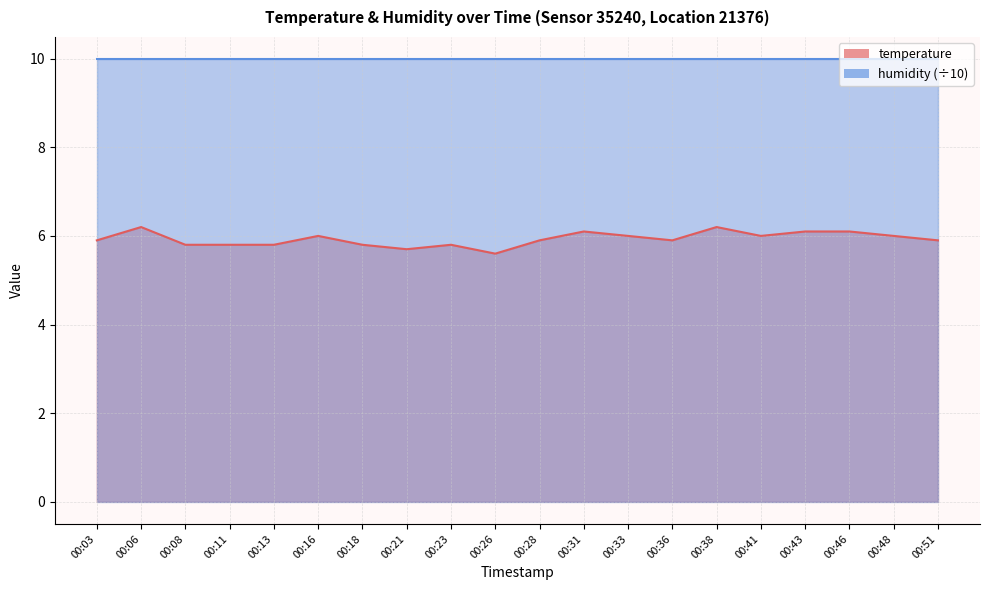

Reading right to left, list all the values displayed in this chart.

00:51=5.9	00:48=6.0	00:46=6.1	00:43=6.1	00:41=6.0	00:38=6.2	00:36=5.9	00:33=6.0	00:31=6.1	00:28=5.9	00:26=5.6	00:23=5.8	00:21=5.7	00:18=5.8	00:16=6.0	00:13=5.8	00:11=5.8	00:08=5.8	00:06=6.2	00:03=5.9